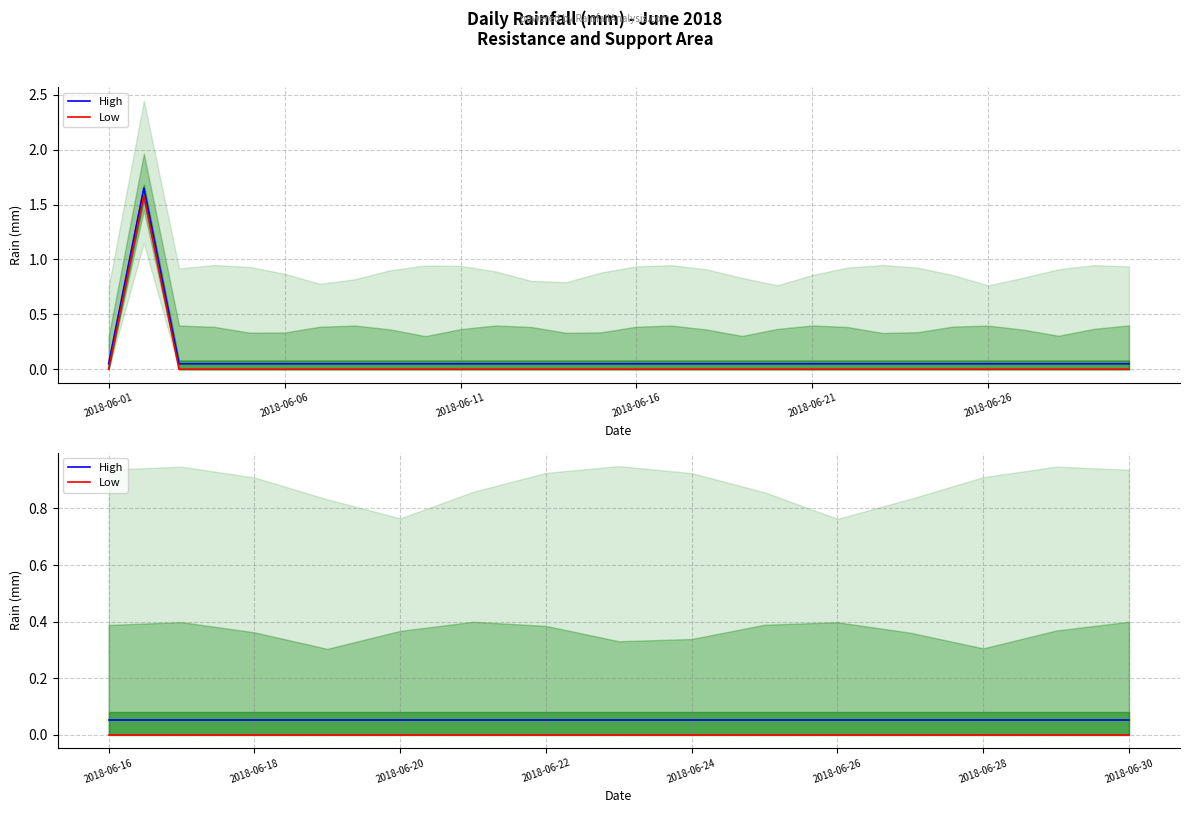

Which category has the lowest value across all series?

2018-06-16